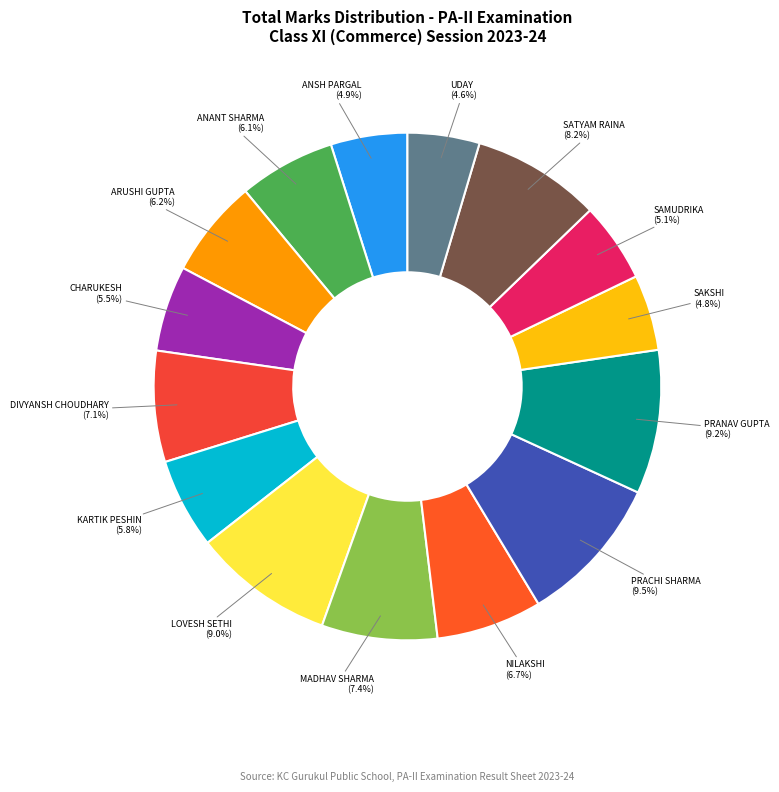

Does PRANAV GUPTA represent more than half of the total?

No